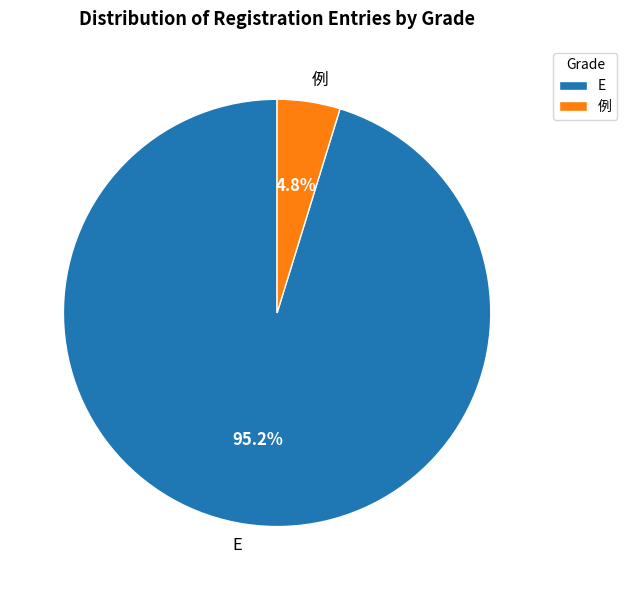

Which category has the smallest portion of the pie?

例